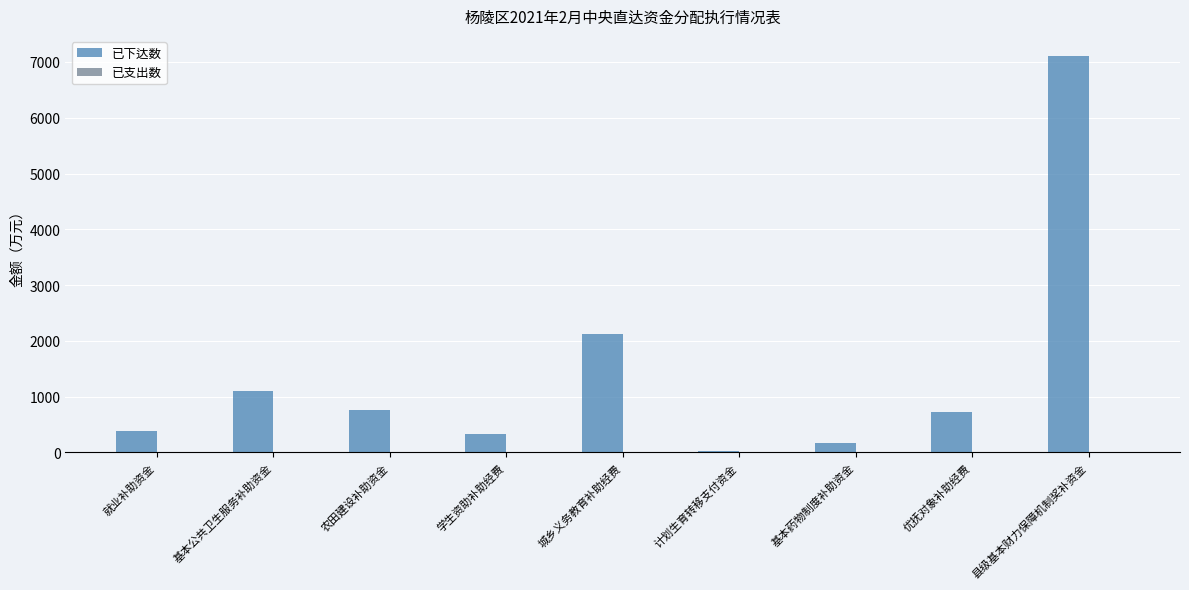

Reading left to right, transcribe all the data shown in this chart.

就业补助资金=383.0	基本公共卫生服务补助资金=1110.2	农田建设补助资金=770.0	学生资助补助经费=332.7	城乡义务教育补助经费=2115.0	计划生育转移支付资金=22.0	基本药物制度补助资金=173.3	优抚对象补助经费=717.0	县级基本财力保障机制奖补资金=7112.0